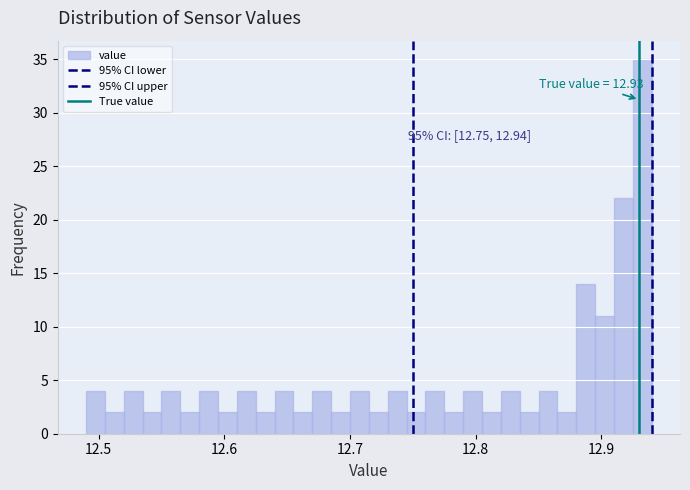

Read against the x-axis, roughly where is the centre of the tallest bar?

12.93